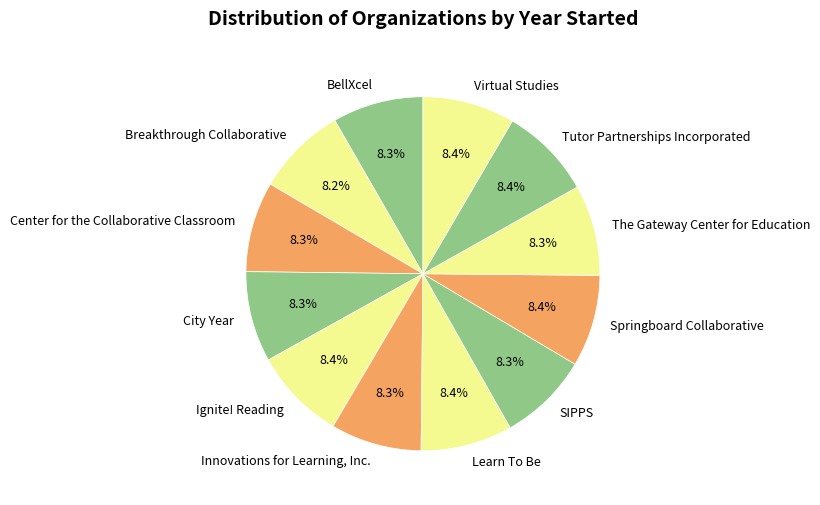

To the nearest percent, what is the average slice percentage?

8%